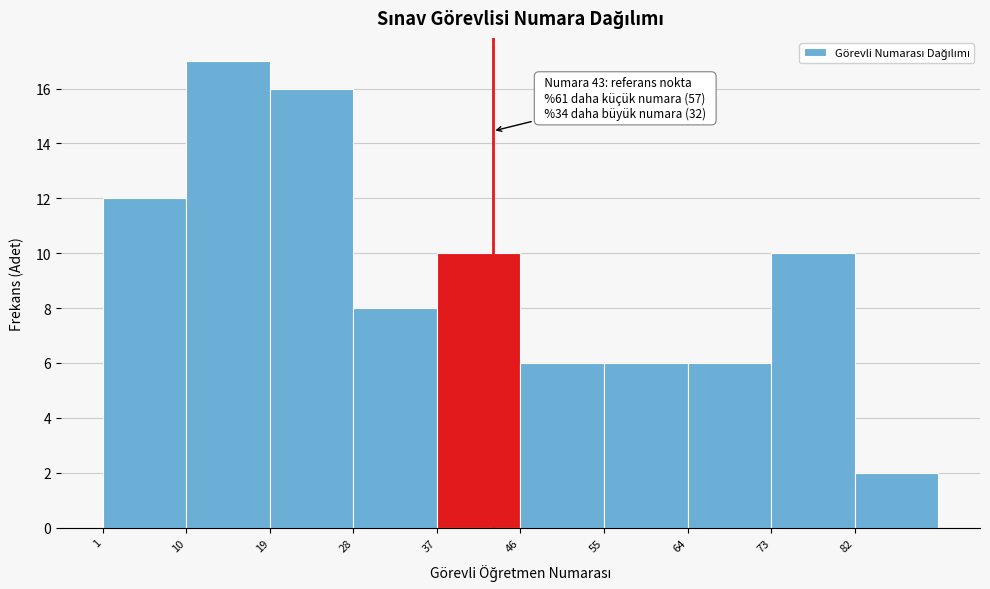

Which range on the x-axis has the tallest bar?

10 to 19